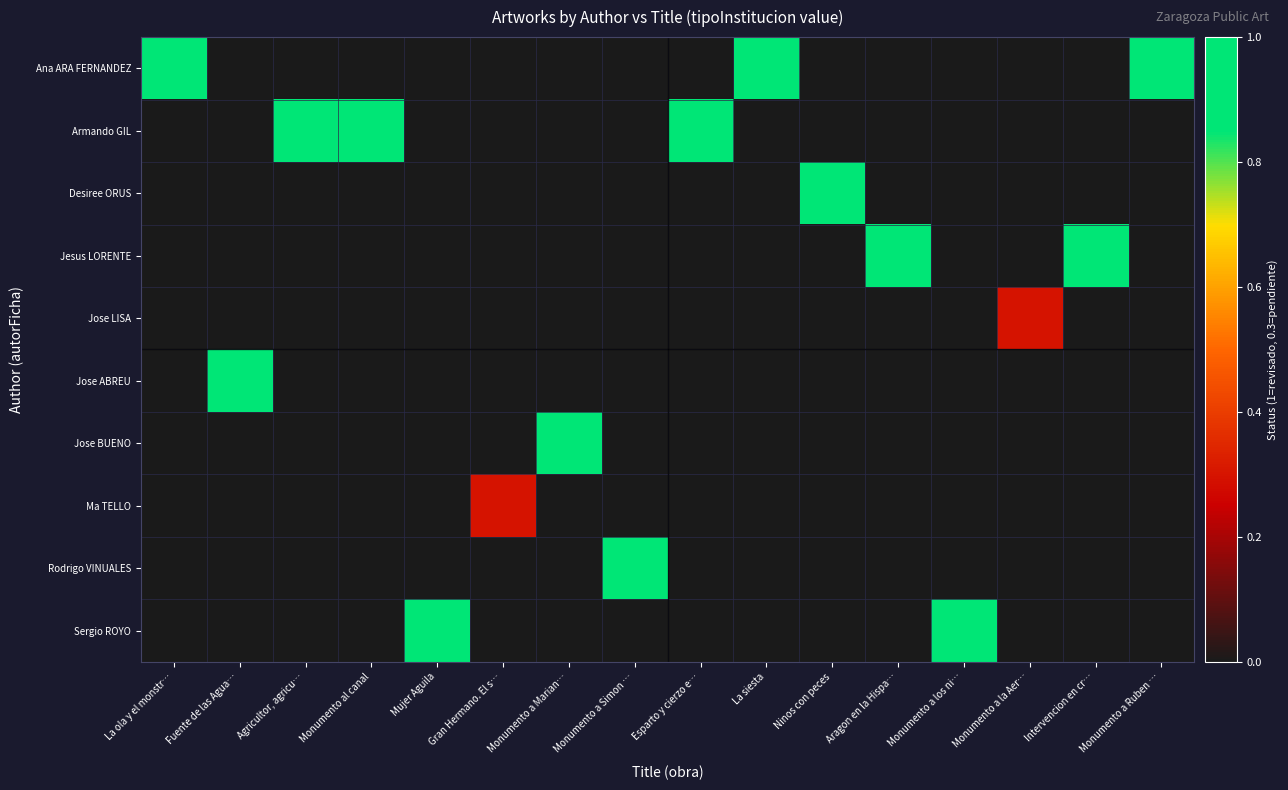

How many distinct data groups are displayed?

10